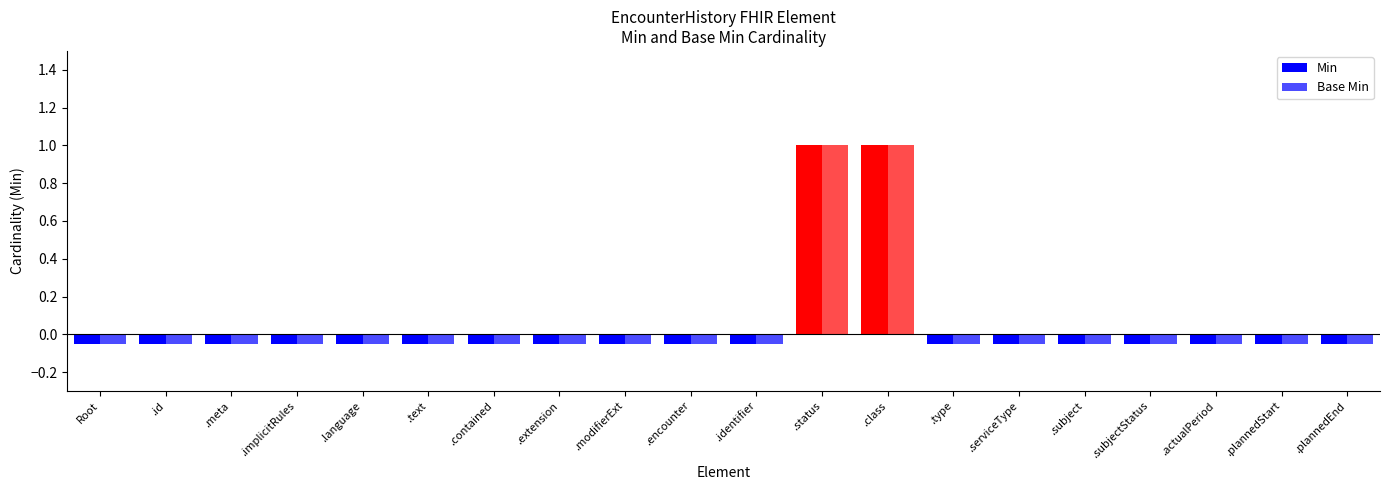

How many values in Base Min are above zero?

2